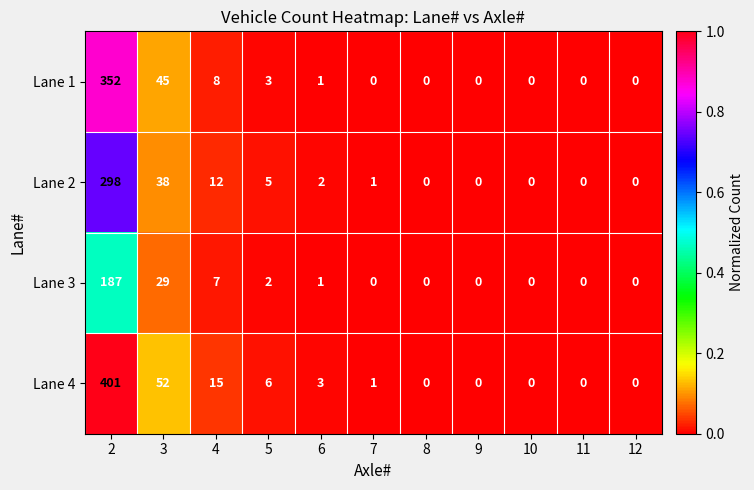

Is it true that Lane 4 equals 150 at 8?

False